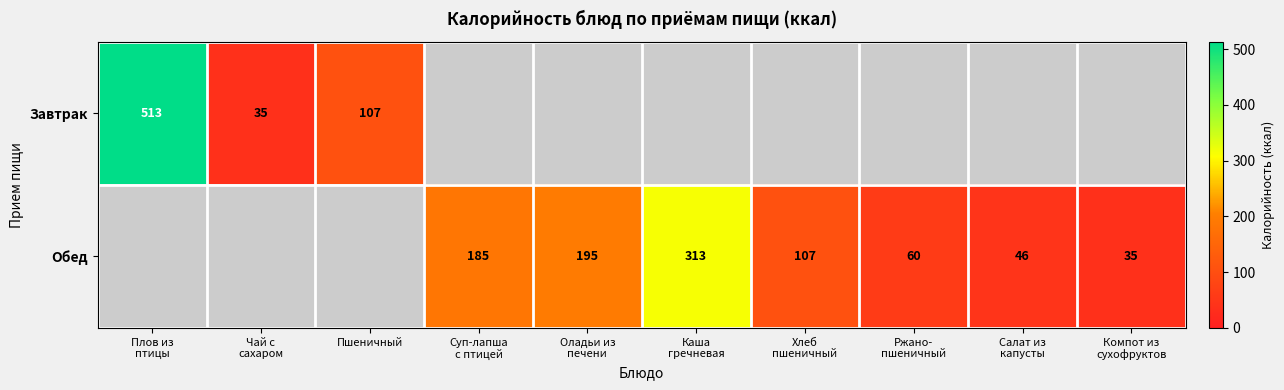

Is it true that Завтрак equals 164 at Пшеничный?

False